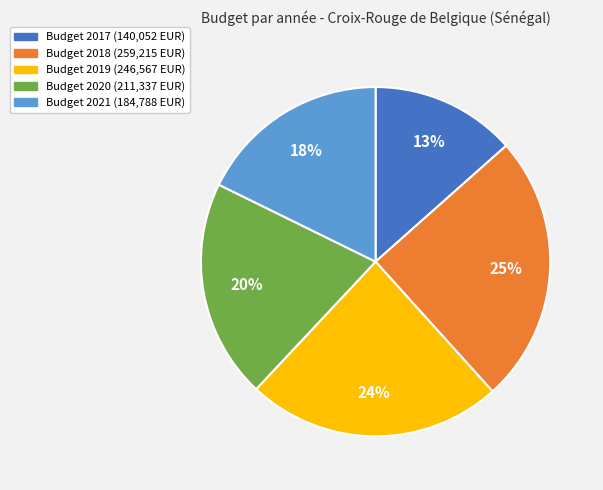

Is there any slice that represents more than half of the pie?

No